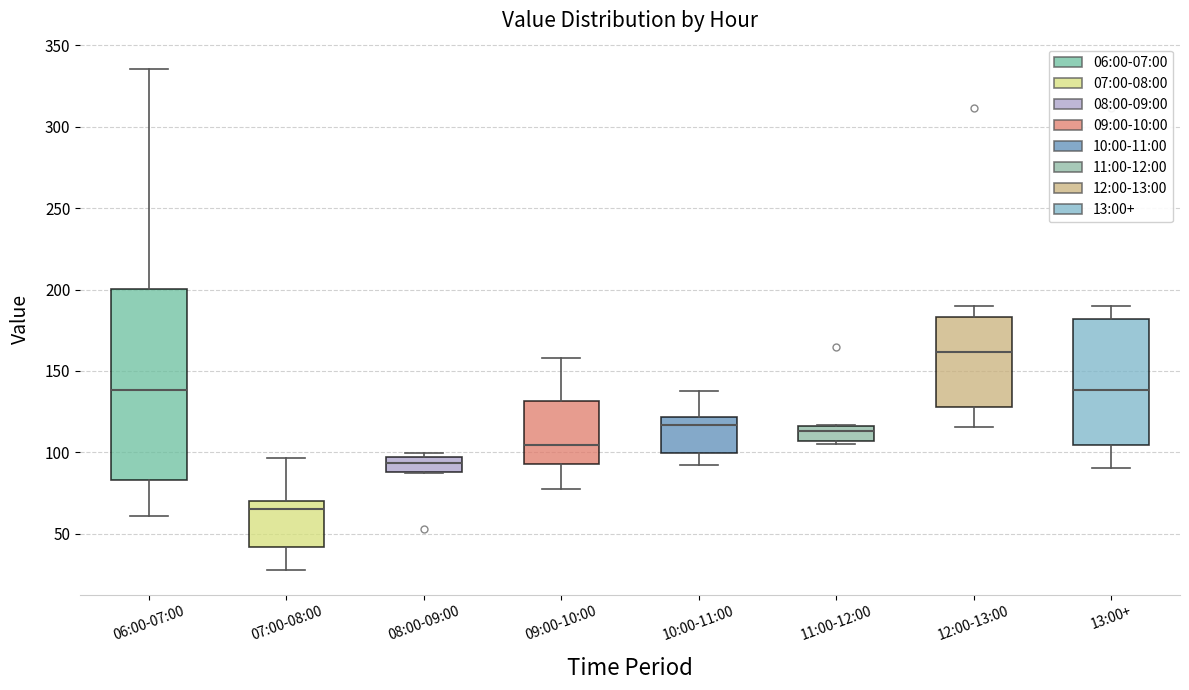

Reading left to right, transcribe this box plot: for each box, give where its median line is, the range the box spans, and where its two whiskers end, as read against the y-axis. The values are not printed on the chart, so give them approximately, as read against the axis.

06:00-07:00: median 140, box 85 to 200, whiskers 60 to 335
07:00-08:00: median 65, box 40 to 70, whiskers 30 to 95
08:00-09:00: median 95 (inside the box), box 90 to 95, whiskers 85 to 100
09:00-10:00: median 105, box 95 to 130, whiskers 75 to 160
10:00-11:00: median 115, box 100 to 120, whiskers 90 to 135
11:00-12:00: median 115 (just below the box's upper edge), box 105 to 115, whiskers 105 (just below the box's lower edge) to 115
12:00-13:00: median 160, box 130 to 185, whiskers 115 to 190
13:00+: median 140, box 105 to 180, whiskers 90 to 190